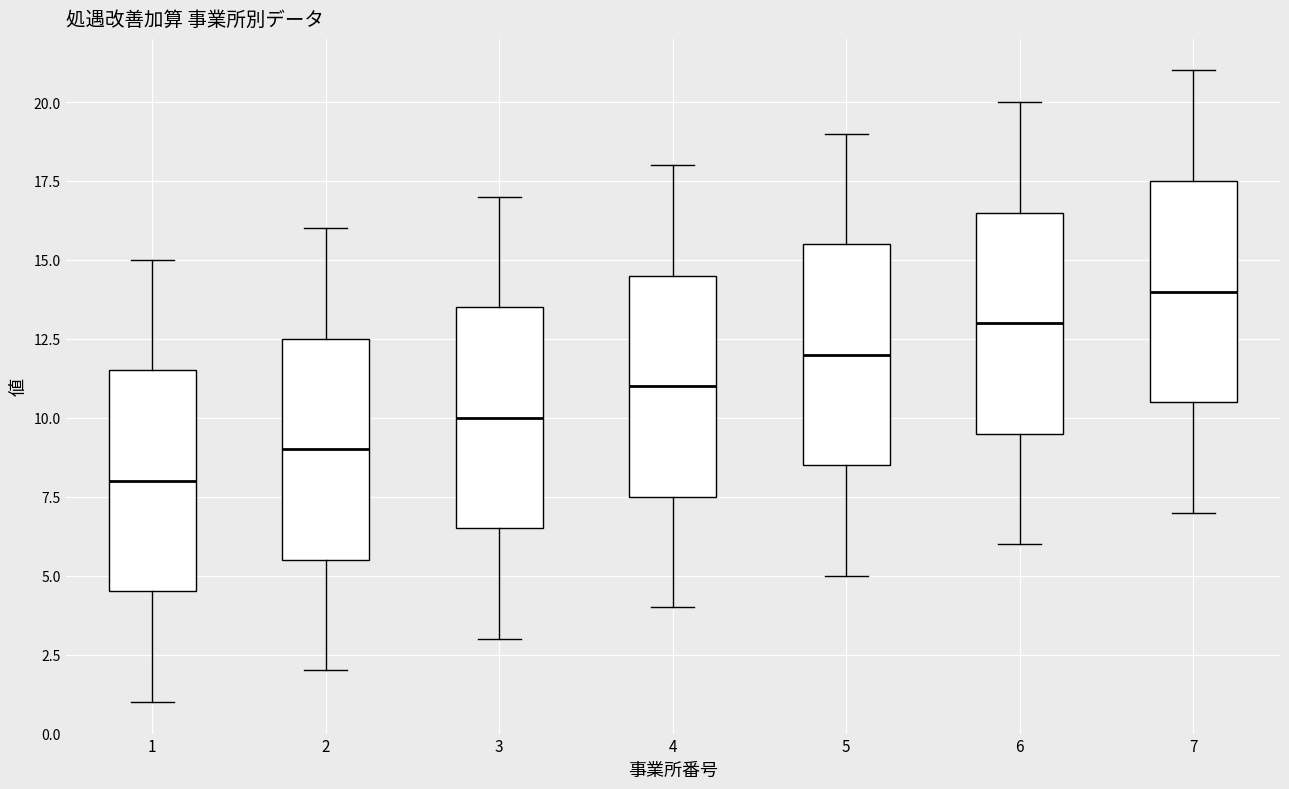

Where is the upper edge of the box at x = 7 on the y-axis? The values are not printed on the chart, so give them approximately, as read against the axis.

17.5